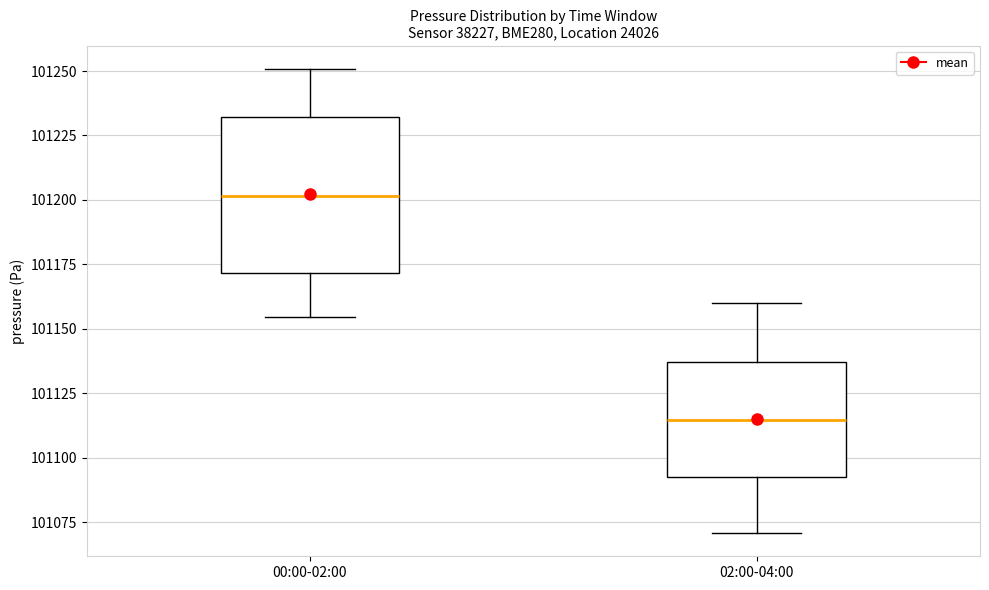

Comparing the boxes themselves (not the whiskers), which one is the tallest?

00:00-02:00